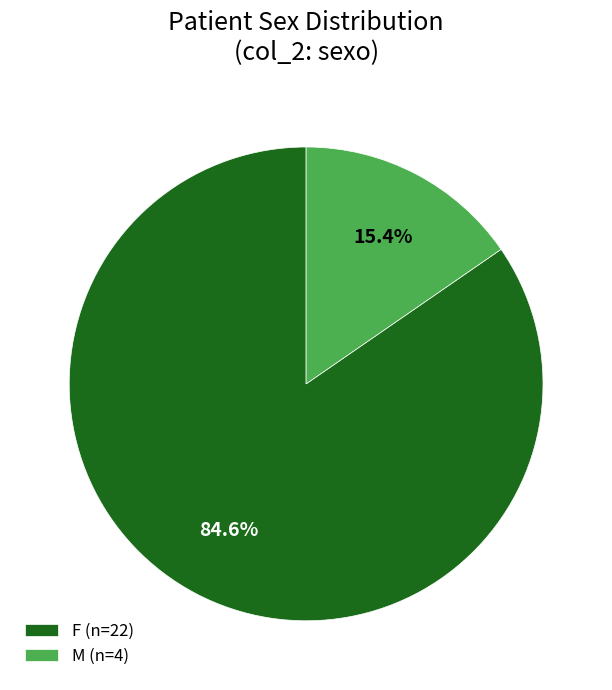

What is the majority slice?

F (n=22)